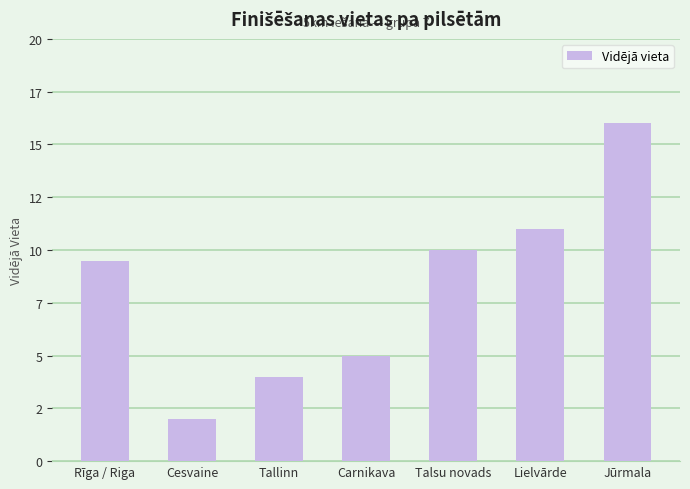

Which label corresponds to the smallest value in the chart?

Cesvaine